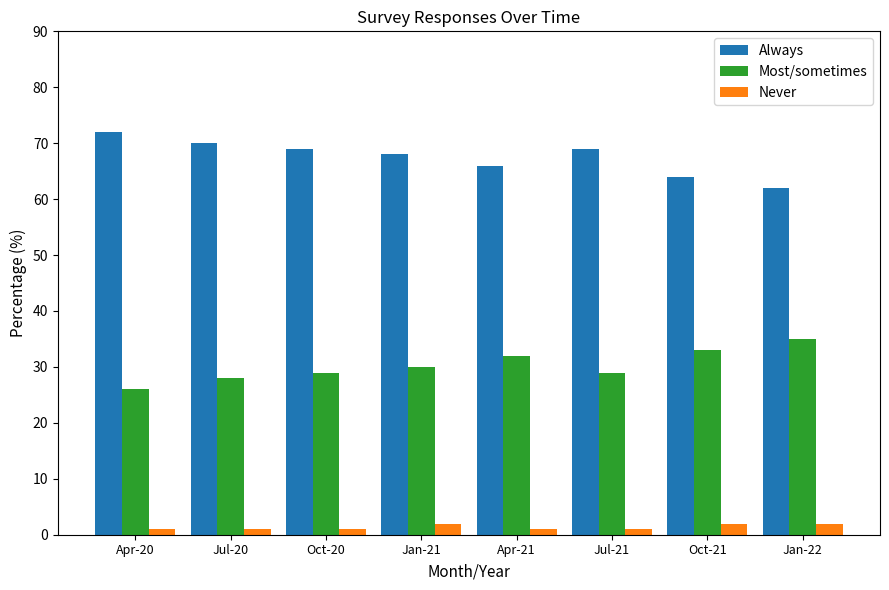

What position from the left is Oct-21?

7